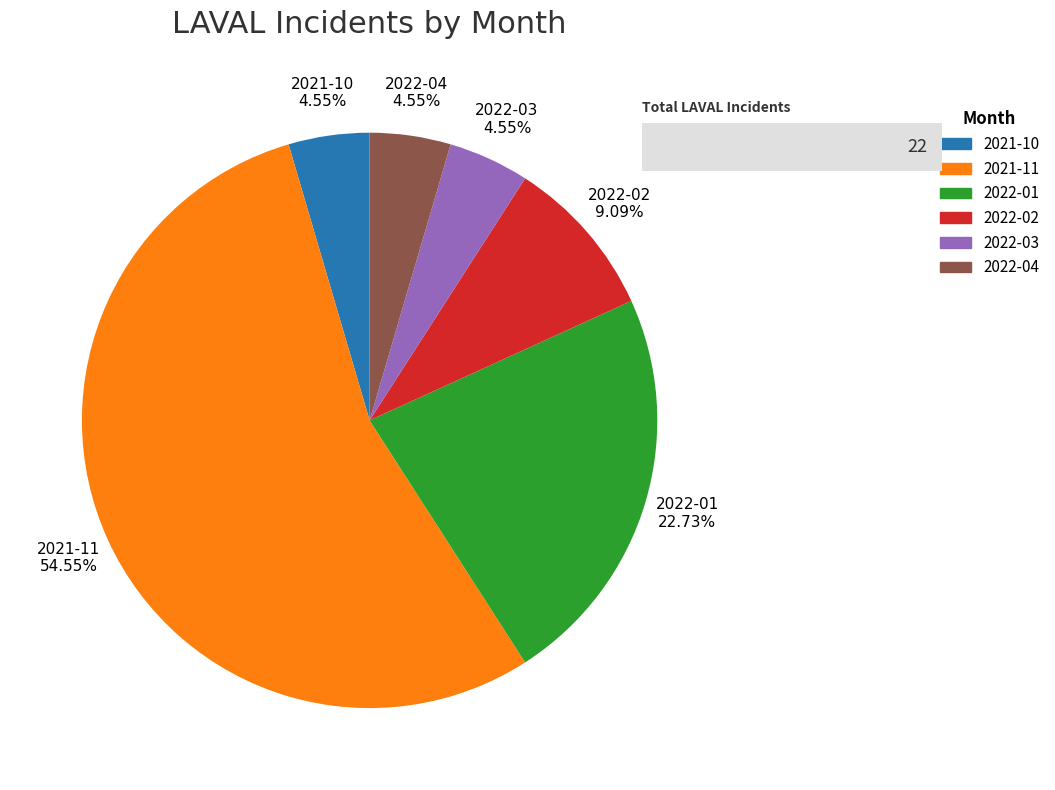

Is it true that 2021-11 is 55% of the pie?

True